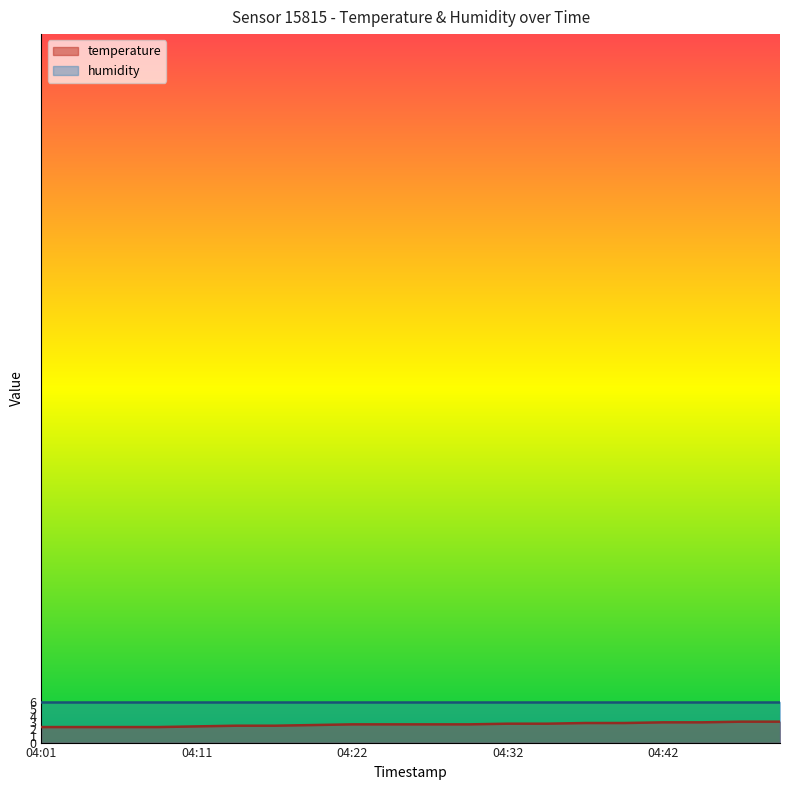

What is the sum of the values at 04:06 and 04:22?

5.0